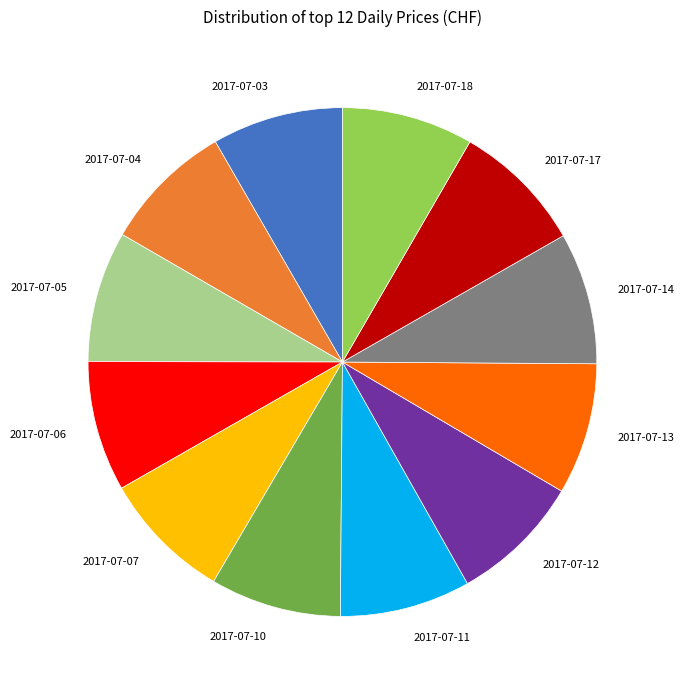

Is the sum of 2017-07-13 and 2017-07-17 greater than half?

No